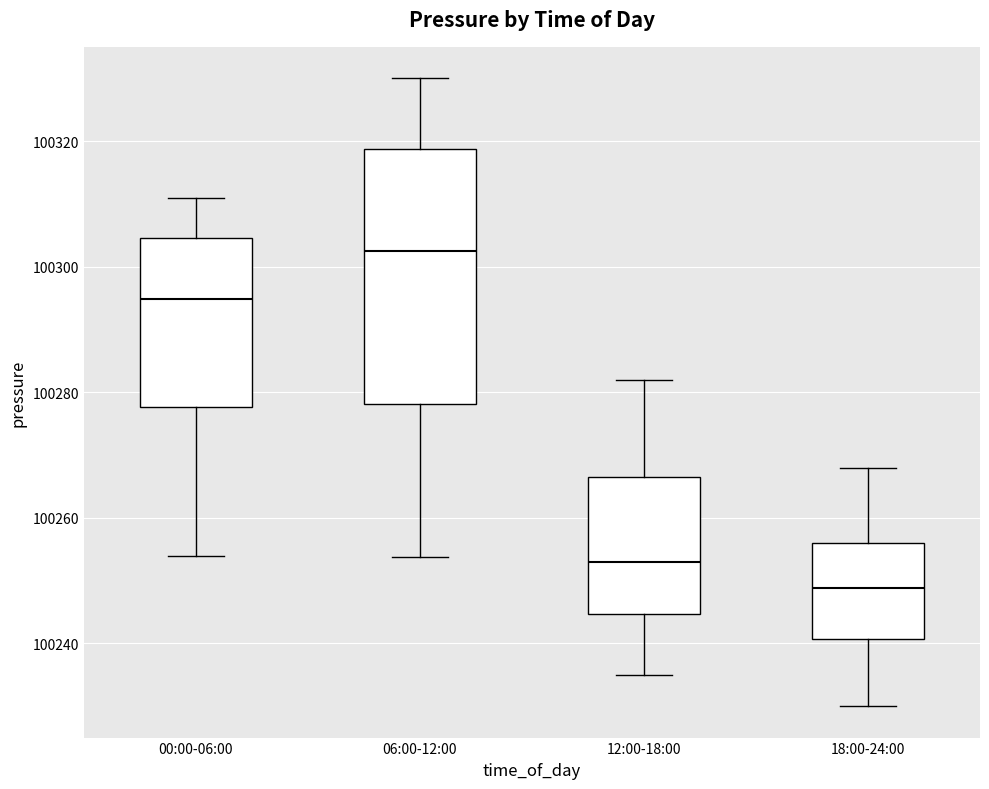

Which box is the tallest, from its lower edge to its upper edge?

06:00-12:00